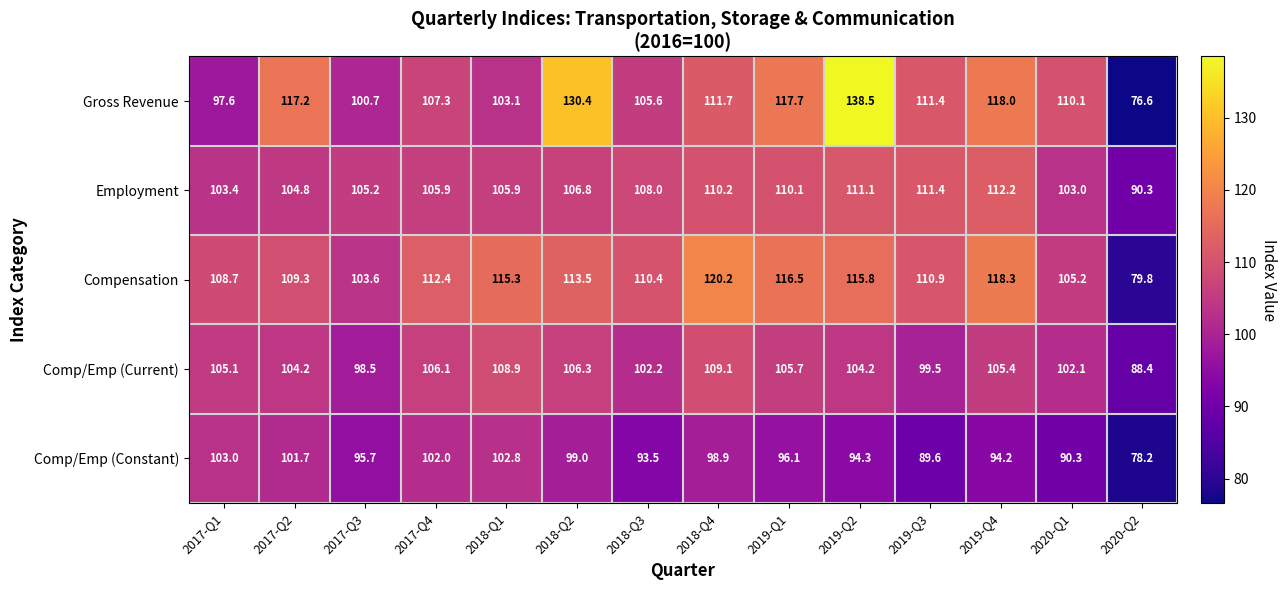

What is the difference between the Gross Revenue values at 2018-Q3 and 2019-Q3?

5.8